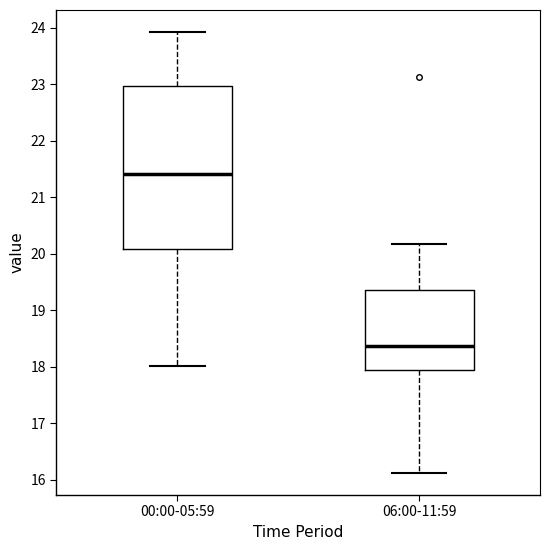

Which box has the lowest median line?

06:00-11:59